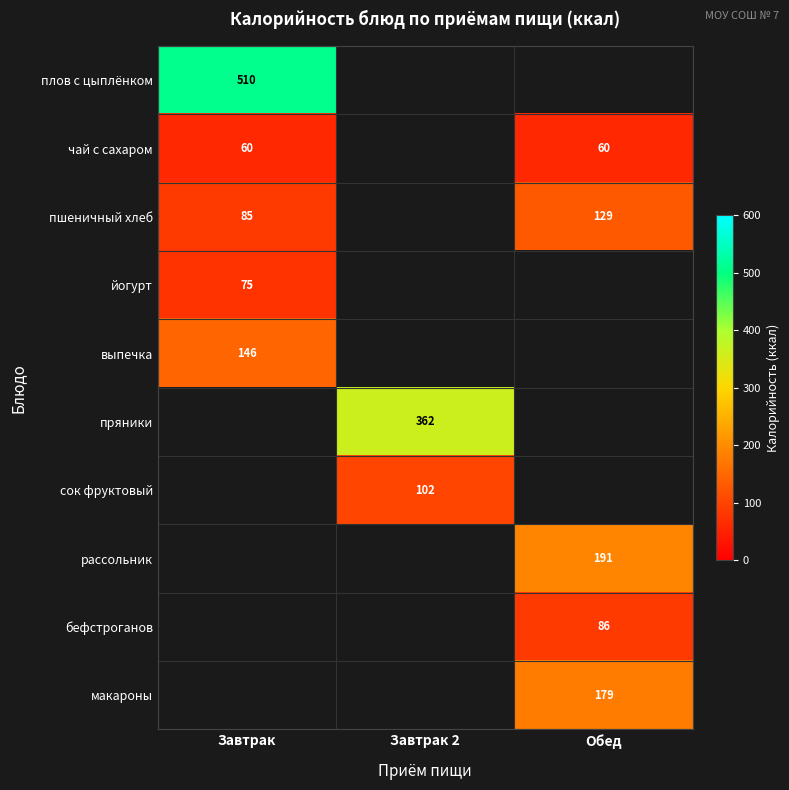

The йогурт series shows 46 at Завтрак. True or false?

False